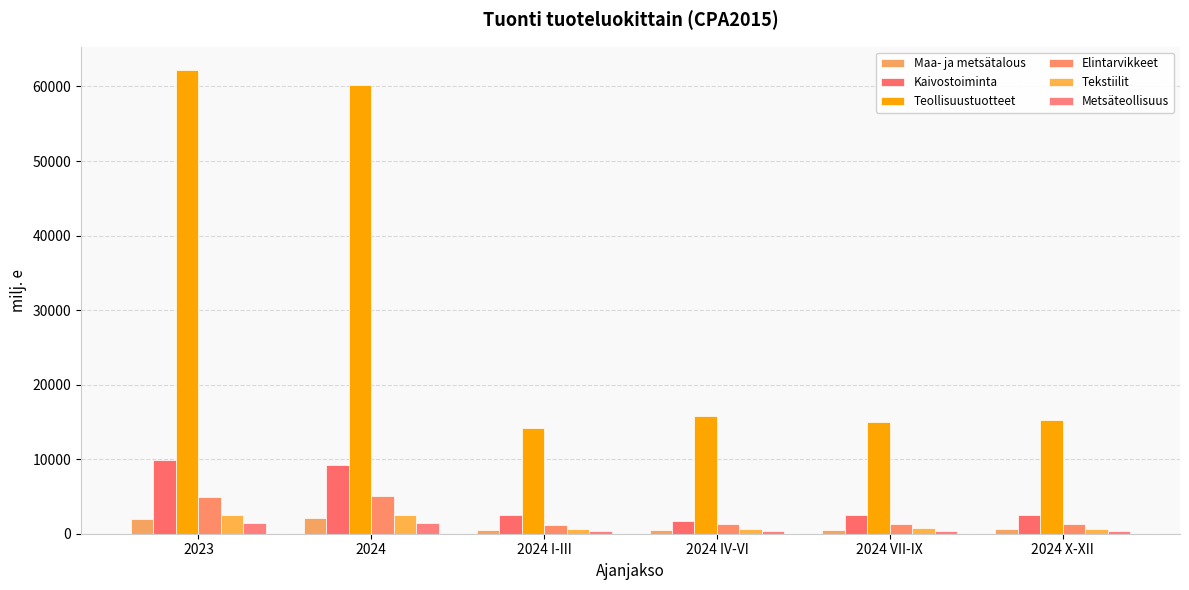

What is the difference between the highest and lowest values at 2024?

58722.6